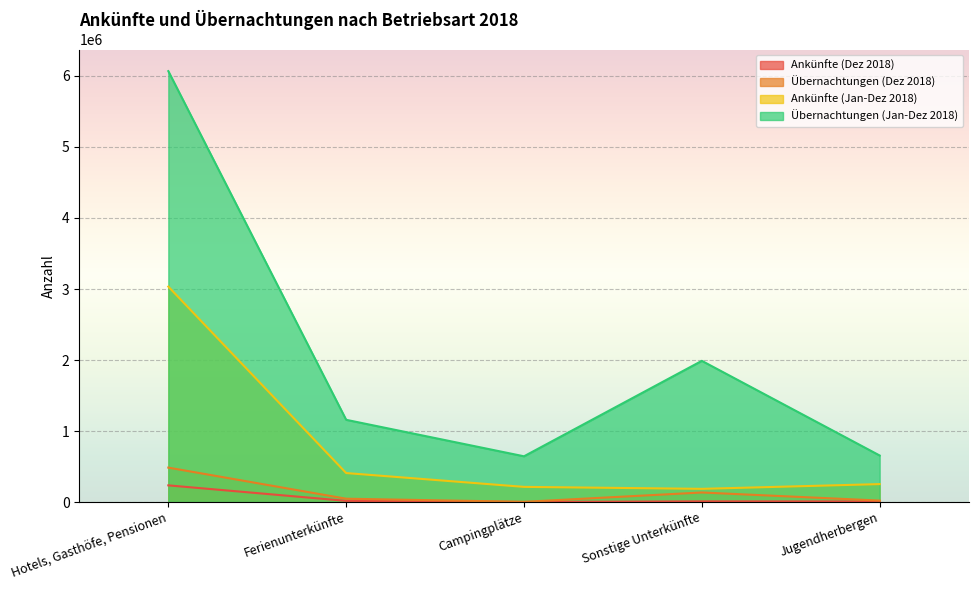

Reading left to right, extract all data points from this chart.

Ankünfte (Dez 2018): Hotels, Gasthöfe, Pensionen=235036	Ferienunterkünfte=16781	Campingplätze=1061	Sonstige Unterkünfte=10104	Jugendherbergen=8599
Übernachtungen (Dez 2018): Hotels, Gasthöfe, Pensionen=484949	Ferienunterkünfte=47062	Campingplätze=3303	Sonstige Unterkünfte=134777	Jugendherbergen=20890
Ankünfte (Jan-Dez 2018): Hotels, Gasthöfe, Pensionen=3033703	Ferienunterkünfte=408470	Campingplätze=213791	Sonstige Unterkünfte=186002	Jugendherbergen=252868
Übernachtungen (Jan-Dez 2018): Hotels, Gasthöfe, Pensionen=6067715	Ferienunterkünfte=1158140	Campingplätze=644274	Sonstige Unterkünfte=1988310	Jugendherbergen=655535